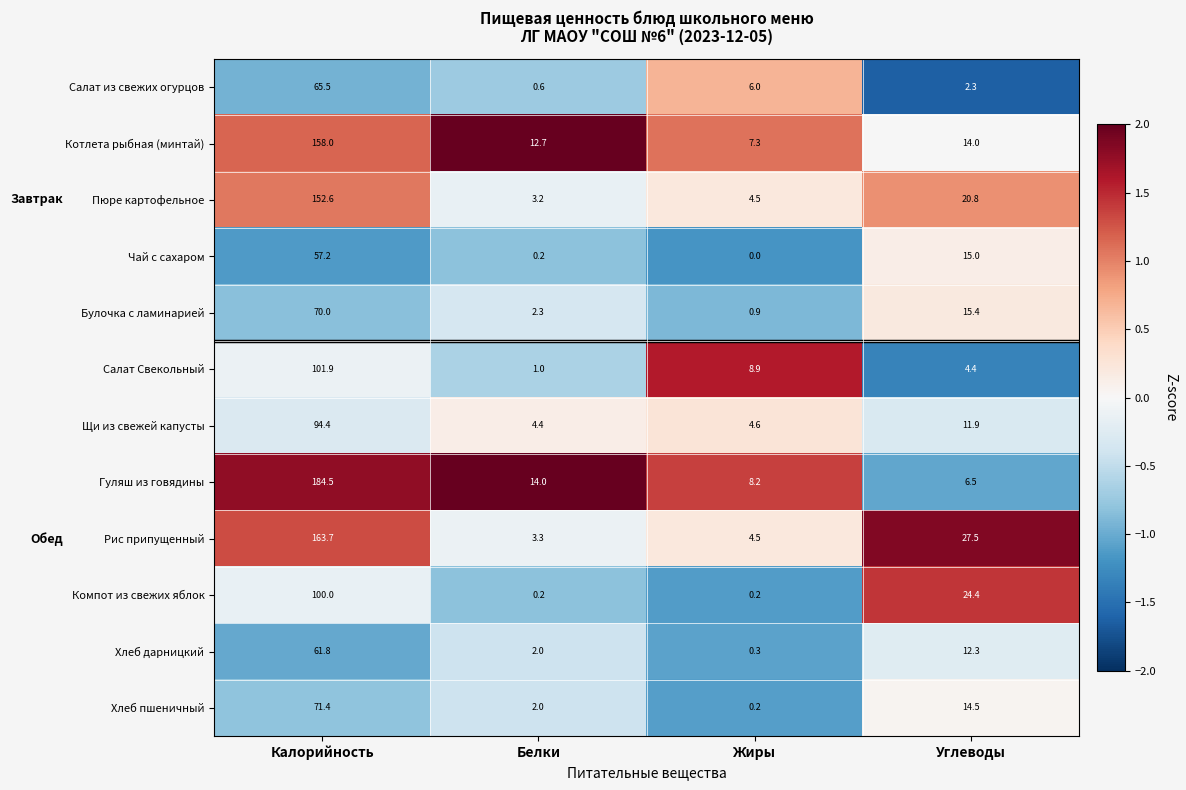

Is it true that Рис припущенный equals 163.7 at Калорийность?

True